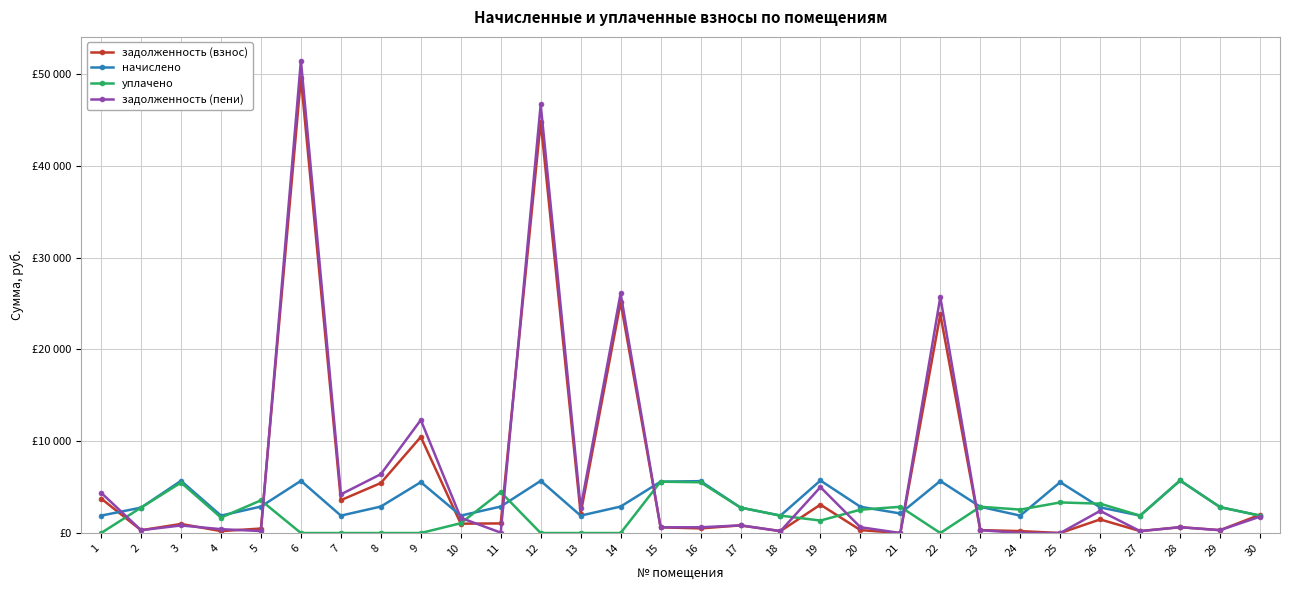

Reading right to left, what are all the values shown in this chart?

задолженность (взнос): 30=1991.4	29=313.3	28=635.7	27=210.6	26=1482.3	25=0.0	24=210.6	23=317.9	22=23808.6	21=0.0	20=317.9	19=3092.0	18=210.6	17=832.8	16=503.3	15=621.4	14=25137.1	13=2106.0	12=44785.6	11=1045.8	10=1019.6	9=10464.4	8=5447.6	7=3580.2	6=49560.2	5=490.0	4=210.6	3=990.5	2=306.9	1=3758.2
начислено: 30=1895.4	29=2819.7	28=5721.3	27=1895.4	26=2790.4	25=5539.9	24=1895.4	23=2860.7	22=5668.6	21=2129.4	20=2860.7	19=5721.3	18=1895.4	17=2772.9	16=5651.1	15=5592.6	14=2884.1	13=1895.4	12=5686.2	11=2884.1	10=1895.4	9=5539.9	8=2884.1	7=1895.4	6=5686.2	5=2884.1	4=1895.4	3=5686.2	2=2767.1	1=1895.4
уплачено: 30=1893.9	29=2819.7	28=5721.3	27=1895.4	26=3196.9	25=3333.0	24=2553.2	23=2861.9	22=0.0	21=2856.2	20=2542.8	19=1357.9	18=1897.1	17=2772.9	16=5526.6	15=5592.6	14=0.0	13=0.0	12=0.1	11=4458.8	10=1068.1	9=0.0	8=0.0	7=0.0	6=0.0	5=3558.5	4=1684.1	3=5492.9	2=2767.1	1=0.0
задолженность (пени): 30=1784.1	29=313.3	28=635.7	27=210.6	26=2412.4	25=0.0	24=0.0	23=316.6	22=25698.2	21=0.0	20=635.7	19=4999.1	18=208.9	17=832.8	16=627.9	15=621.4	14=26098.4	13=2737.8	12=46681.0	11=43.9	10=1651.5	9=12311.0	8=6409.0	7=4212.0	6=51455.6	5=214.7	4=421.2	3=825.0	2=307.4	1=4390.0